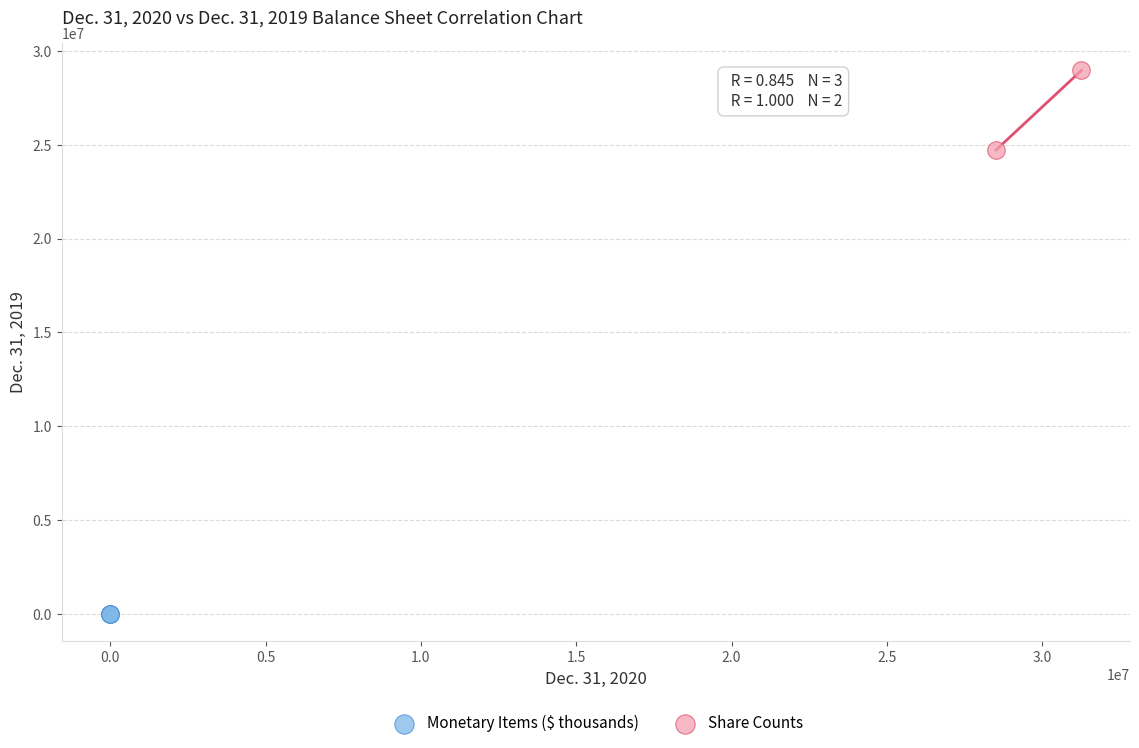

Which series reaches the maximum Y coordinate?

Share Counts